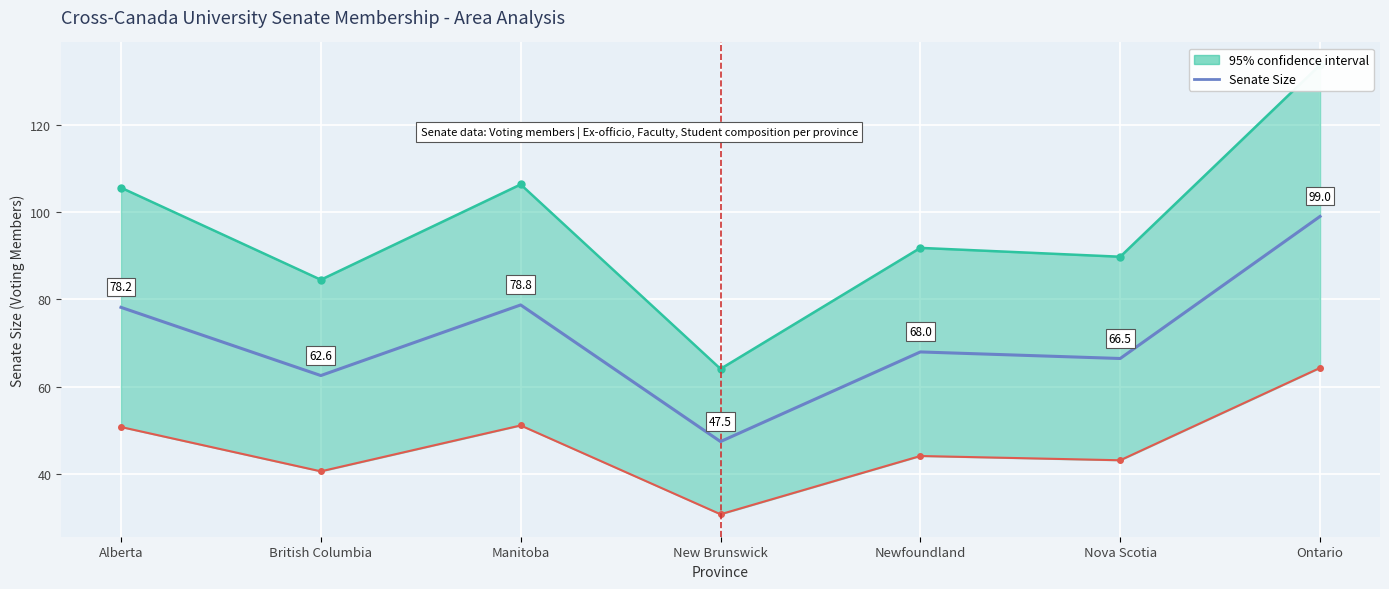

What is the change in value from Alberta to Nova Scotia?

-11.7